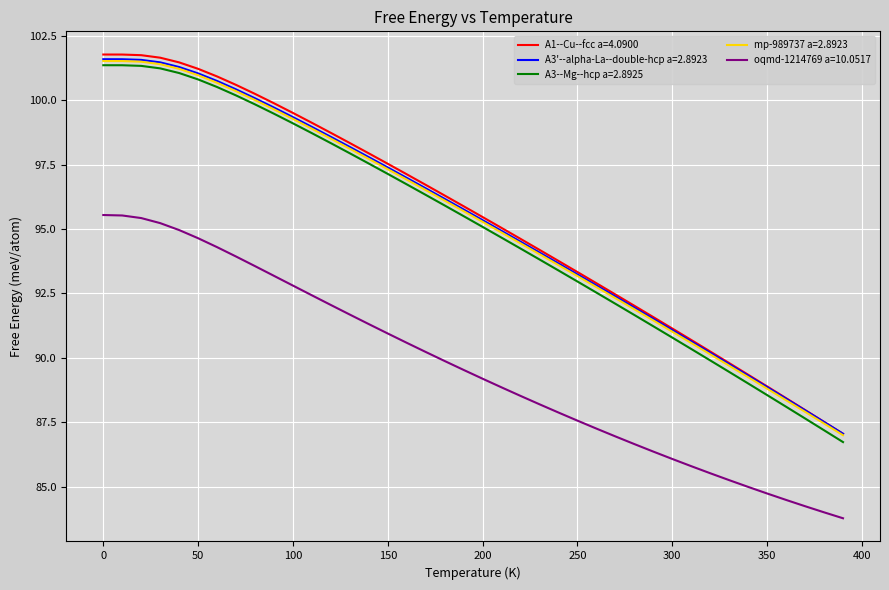

What is the greatest value displayed?

101.8